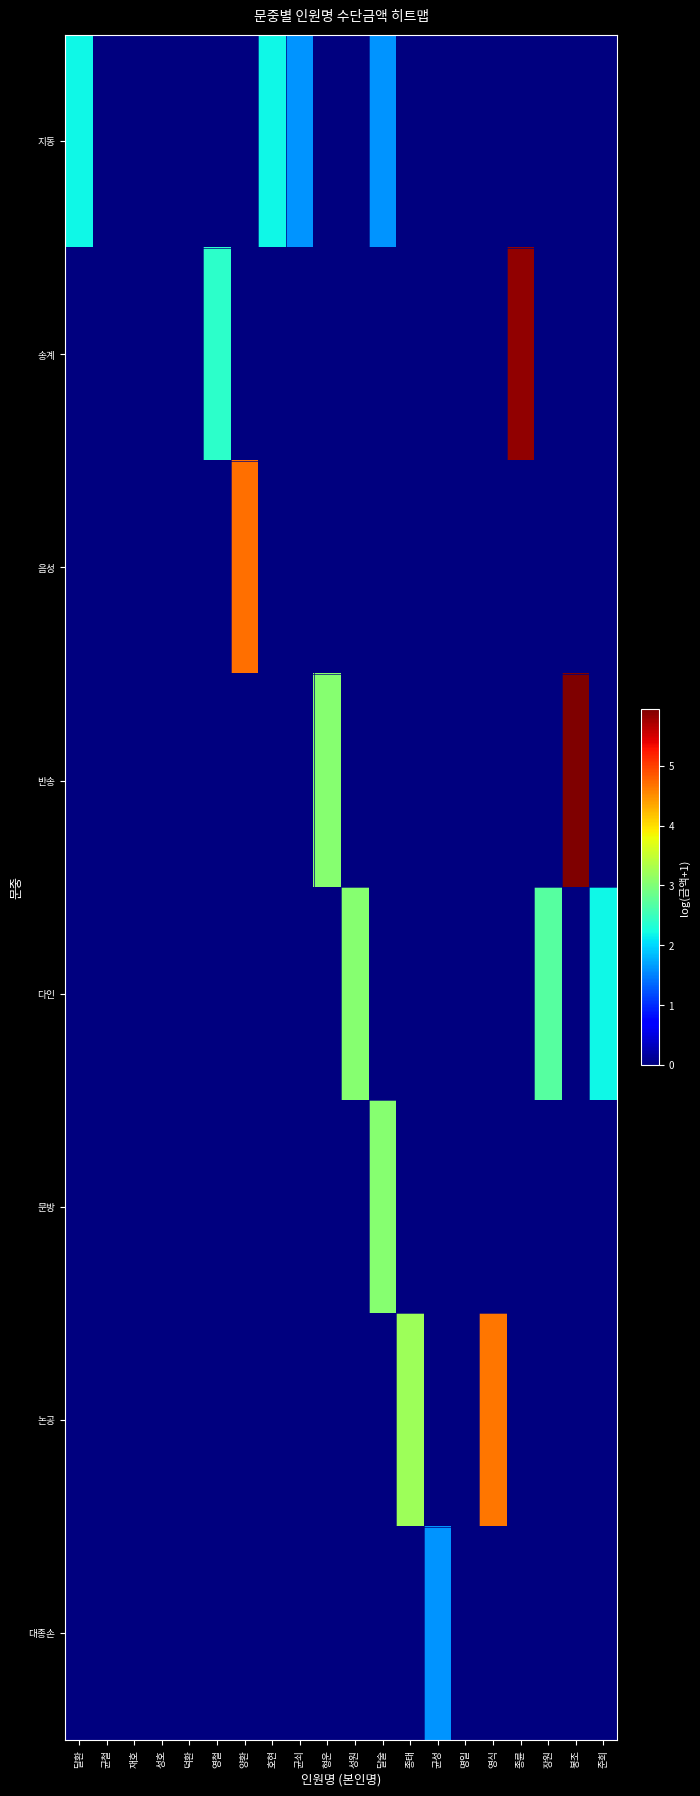

Which has a higher value, 장원 or 준희?

장원